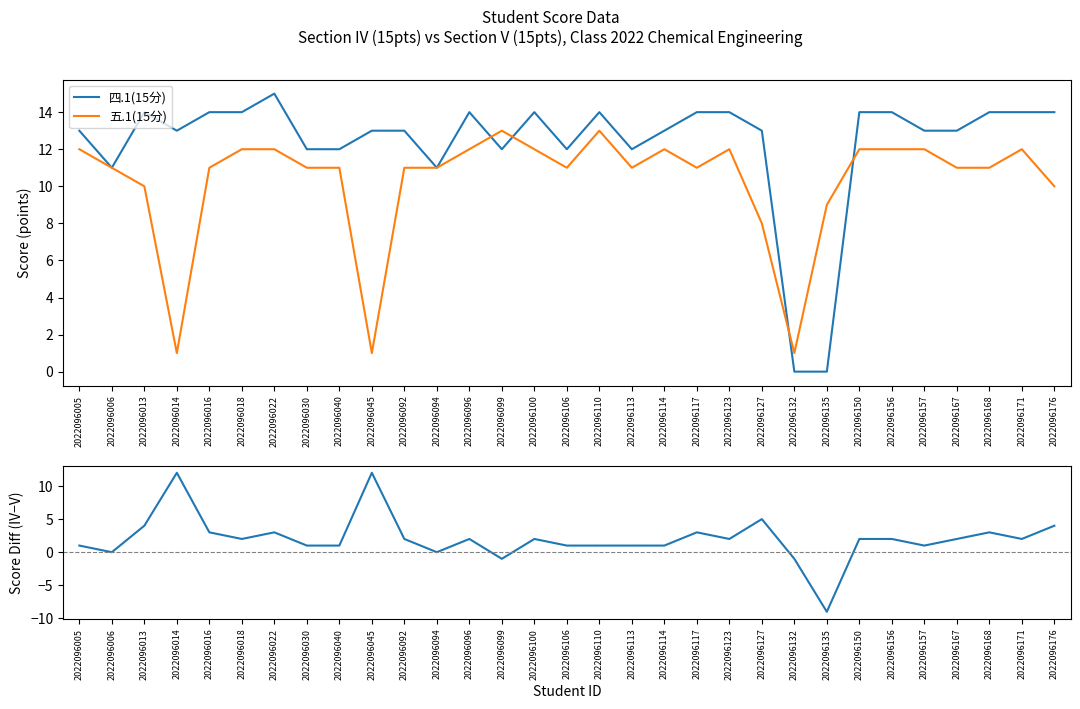

What is the difference between the Score Difference (IV - V) values at 2022096030 and 2022096014?

11